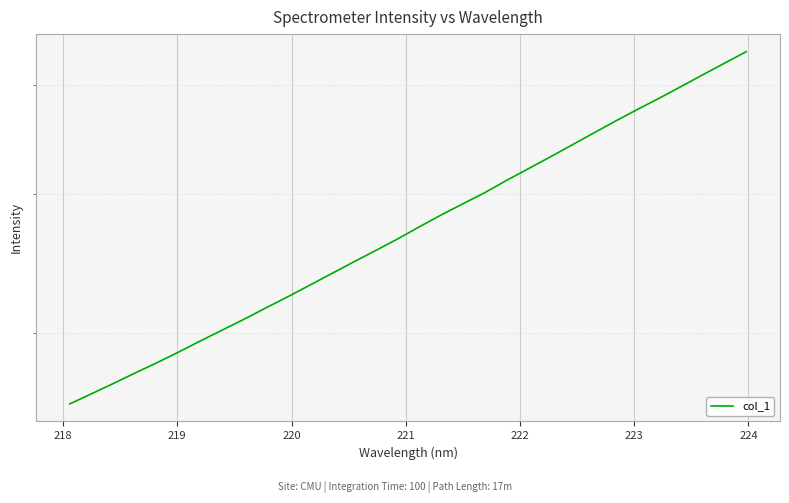

What is the greatest value displayed?

5358.8